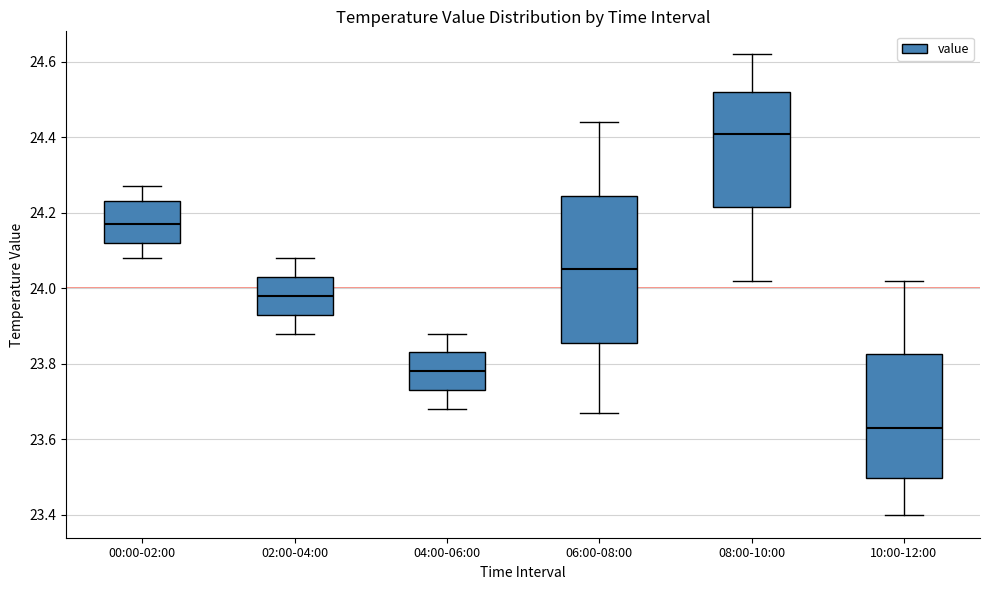

Which box's median line is the lowest?

10:00-12:00